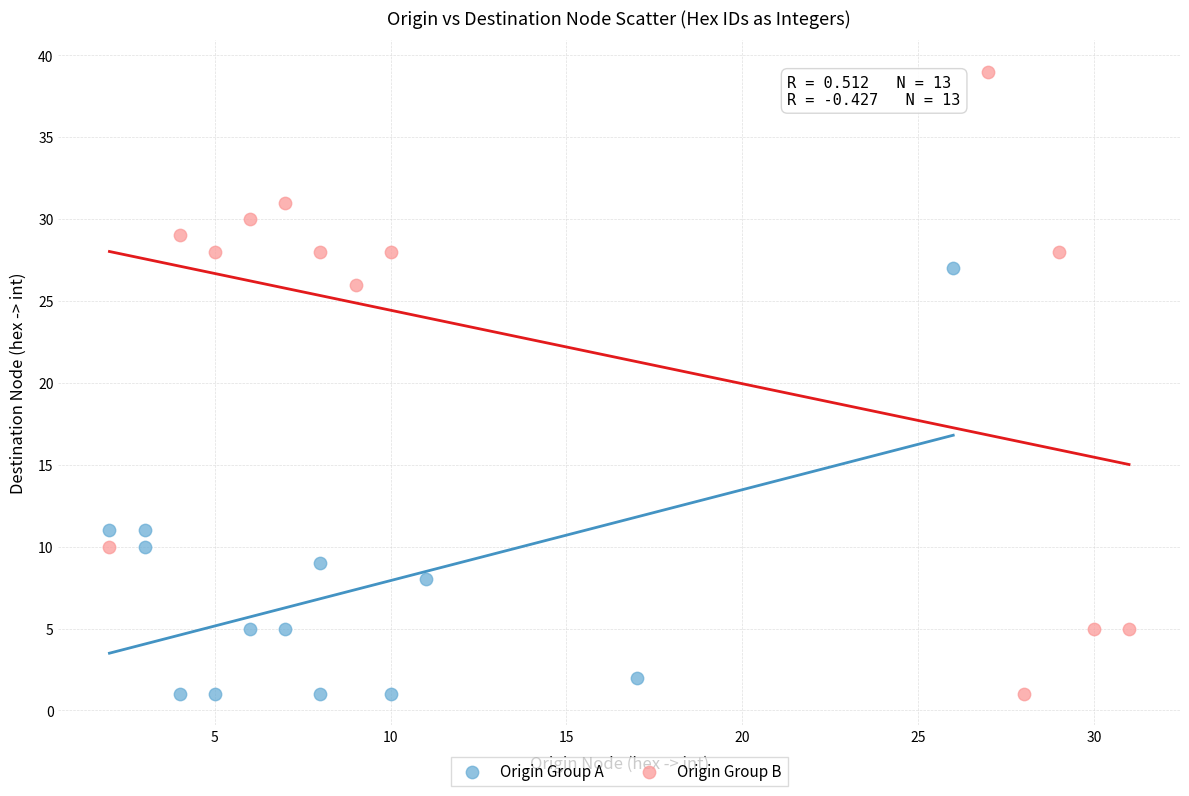

Which series reaches the maximum Y coordinate?

Origin Group B